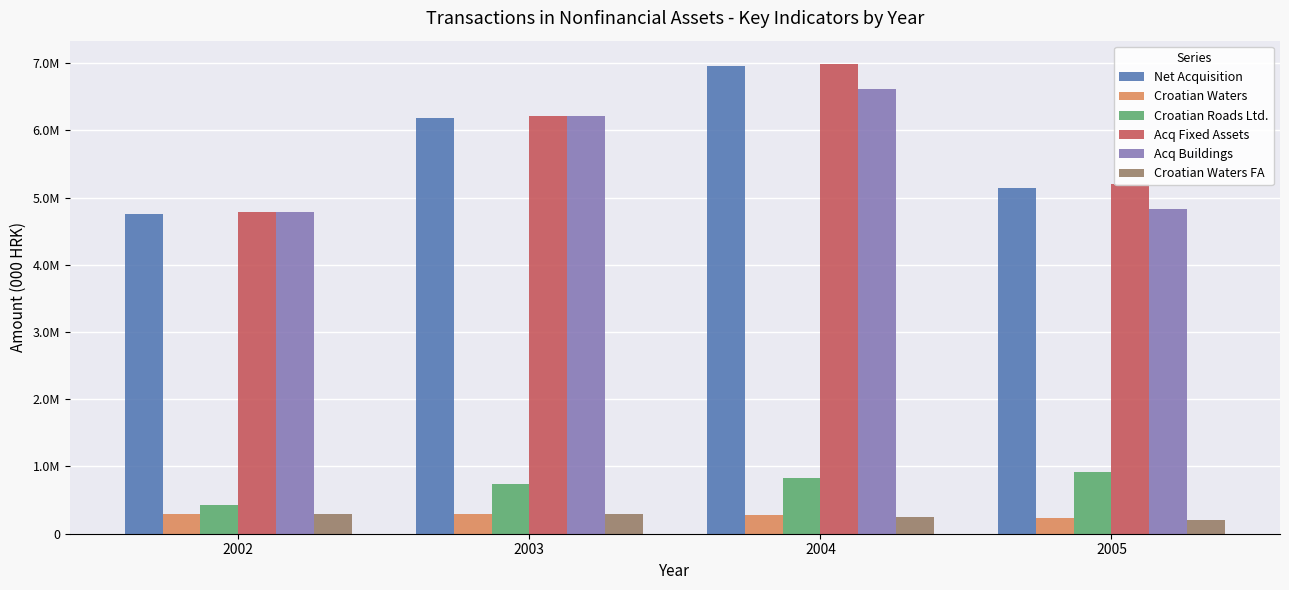

Reading right to left, what are all the values shown in this chart?

Net Acquisition: 5145748	6953996	6183610	4752419
Croatian Waters: 230292	282527	290709	295988
Croatian Roads Ltd.: 923171	834631	736943	430755
Acq Fixed Assets: 5195362	6984515	6216526	4780957
Acq Buildings: 4830759	6618210	6216526	4780957
Croatian Waters FA: 205551	254205	291043	296218